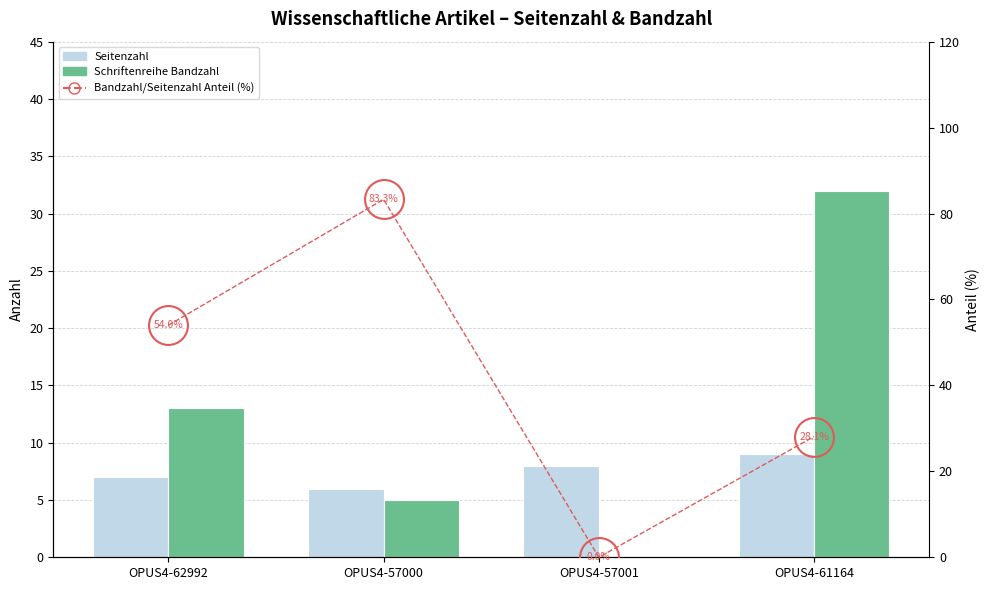

Where is Schriftenreihe Bandzahl nearest to the value 16?

OPUS4-62992